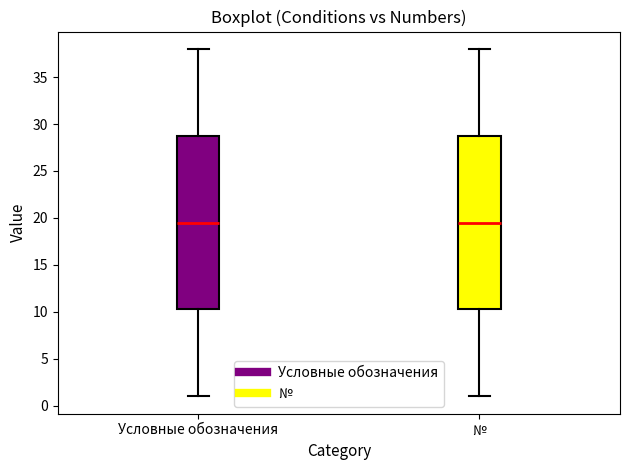

Where does the lower whisker of the box for Условные обозначения end on the y-axis? The values are not printed on the chart, so give them approximately, as read against the axis.

1.0